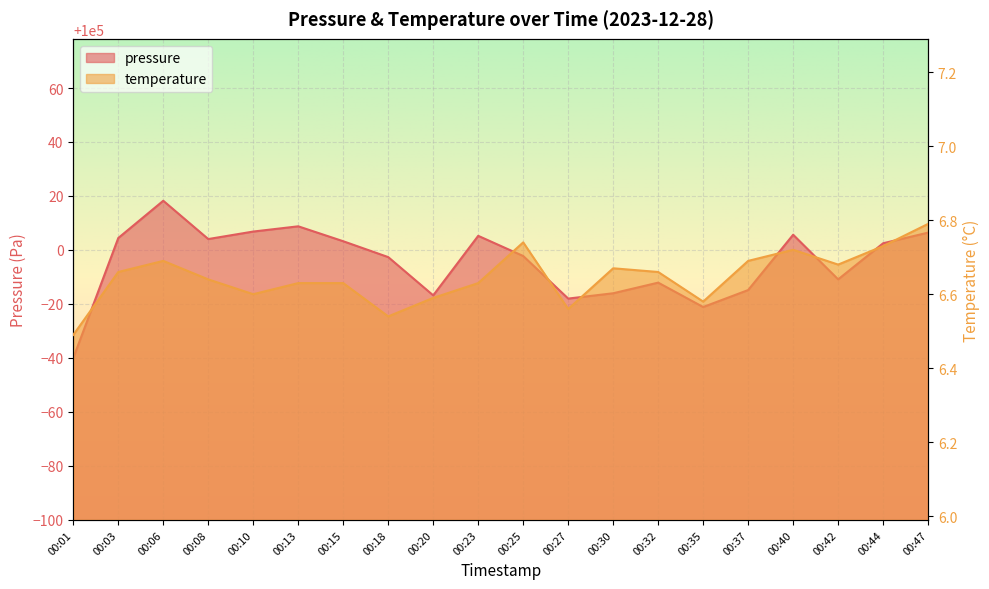

What is the average value of the pressure series?

99995.5